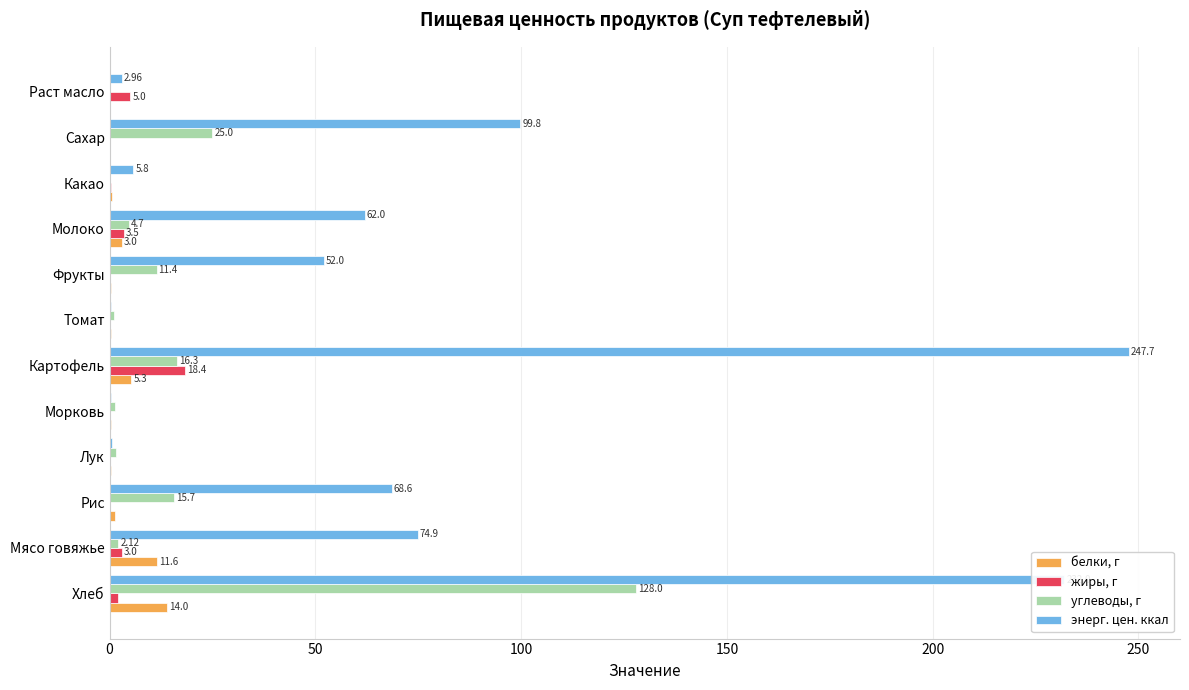

What is the sum of the углеводы, г values at Морковь and Мясо говяжье?

3.4